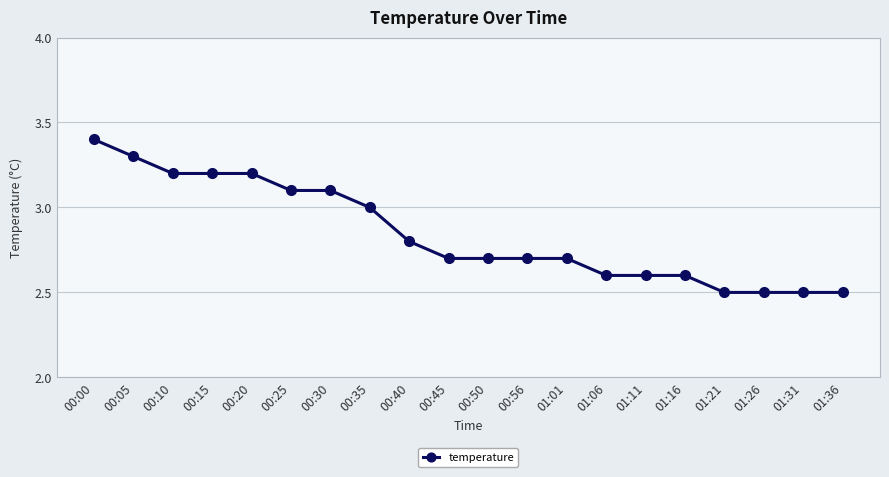

Is it true that the value at 00:40 is 4.8?

False